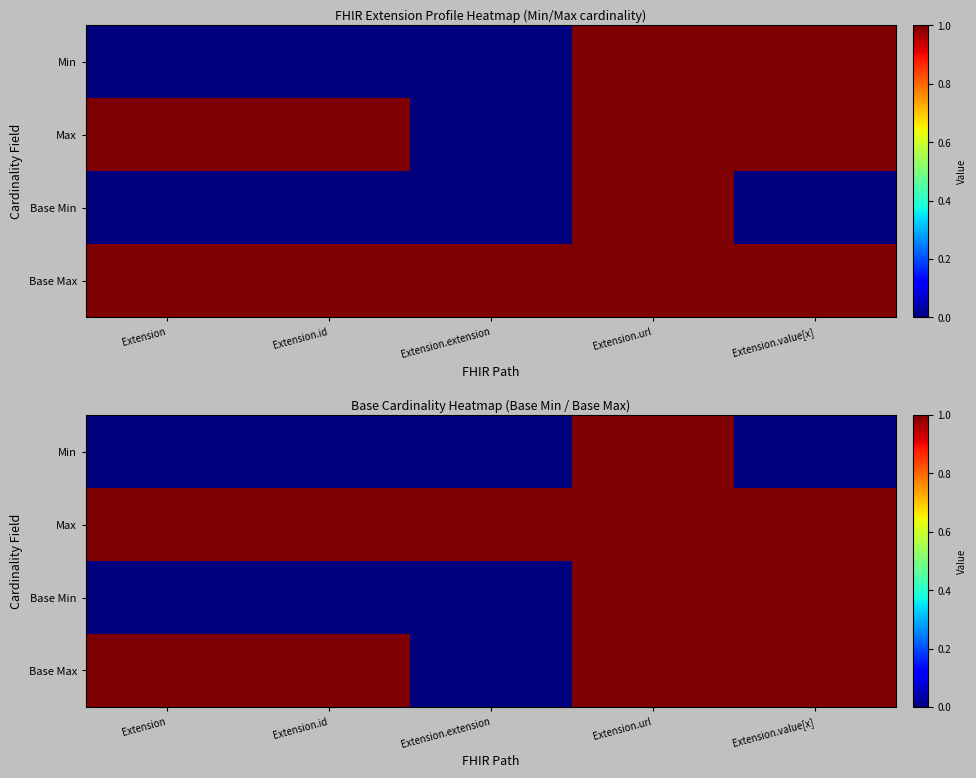

What is the sum of the Base Max values at Extension and Extension.url?

2